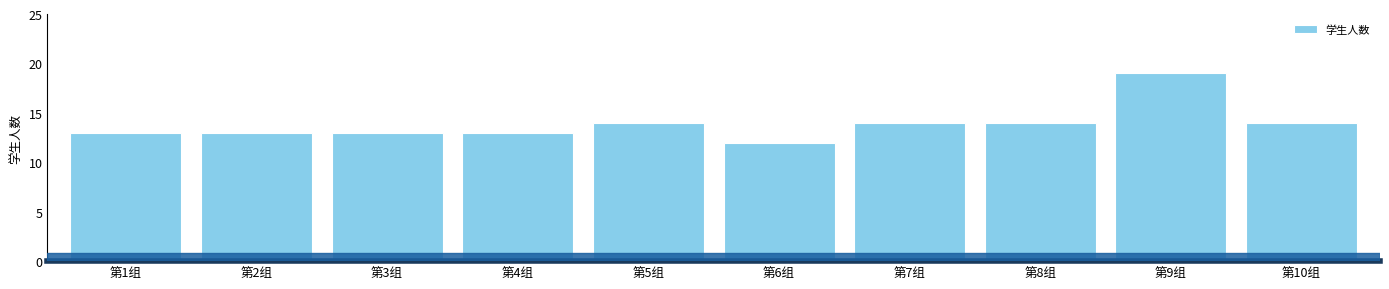

Reading left to right, extract all data points from this chart.

第1组=13	第2组=13	第3组=13	第4组=13	第5组=14	第6组=12	第7组=14	第8组=14	第9组=19	第10组=14